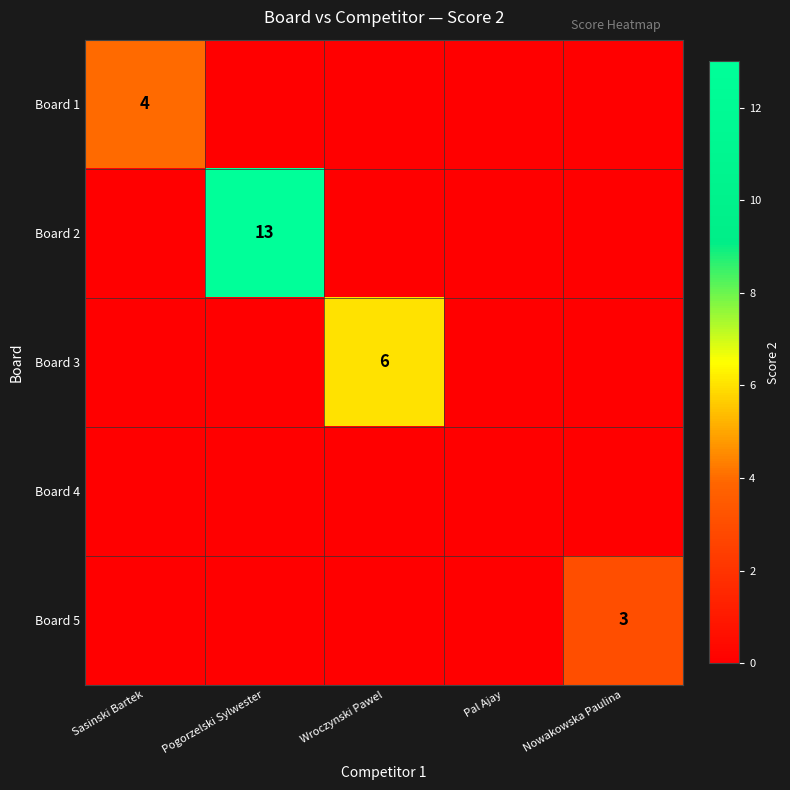

At which label is Board 5 closest to 1?

Sasinski Bartek